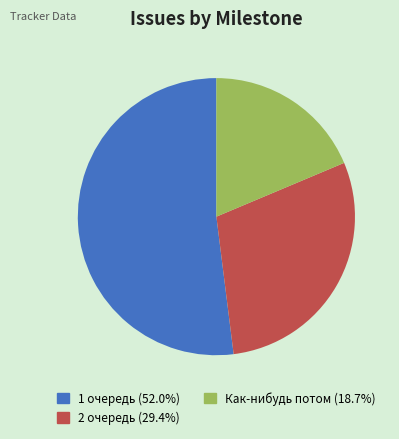

Is there any slice that represents more than half of the pie?

Yes